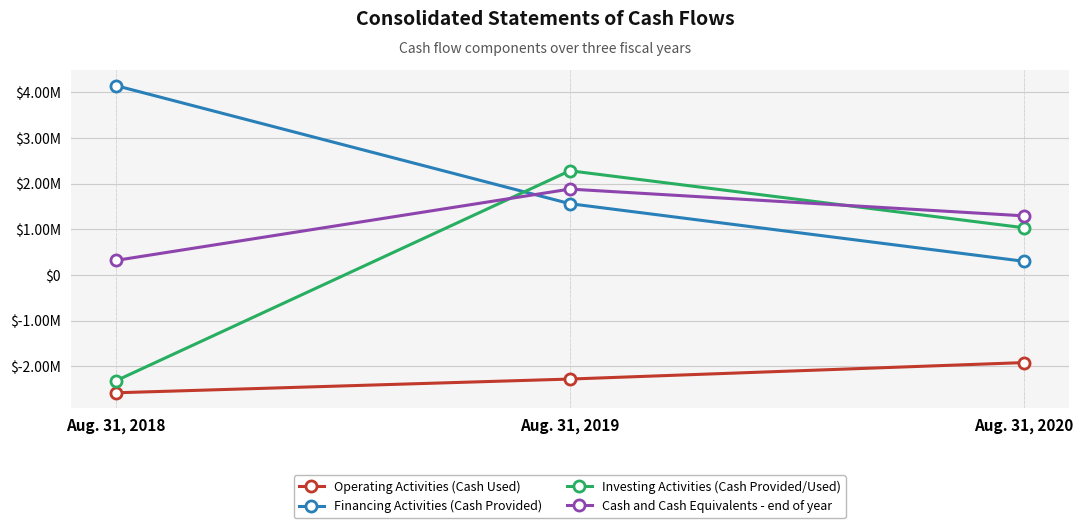

What is the spread (max minus min) of values at Aug. 31, 2020?

3216347